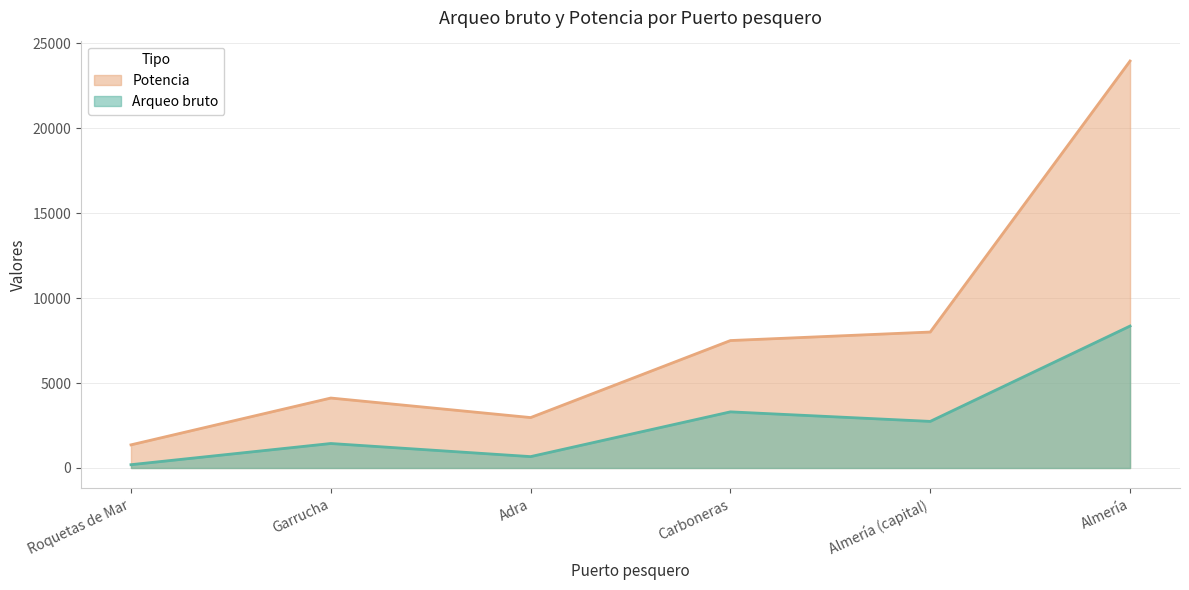

Does the chart have visible grid lines?

Yes